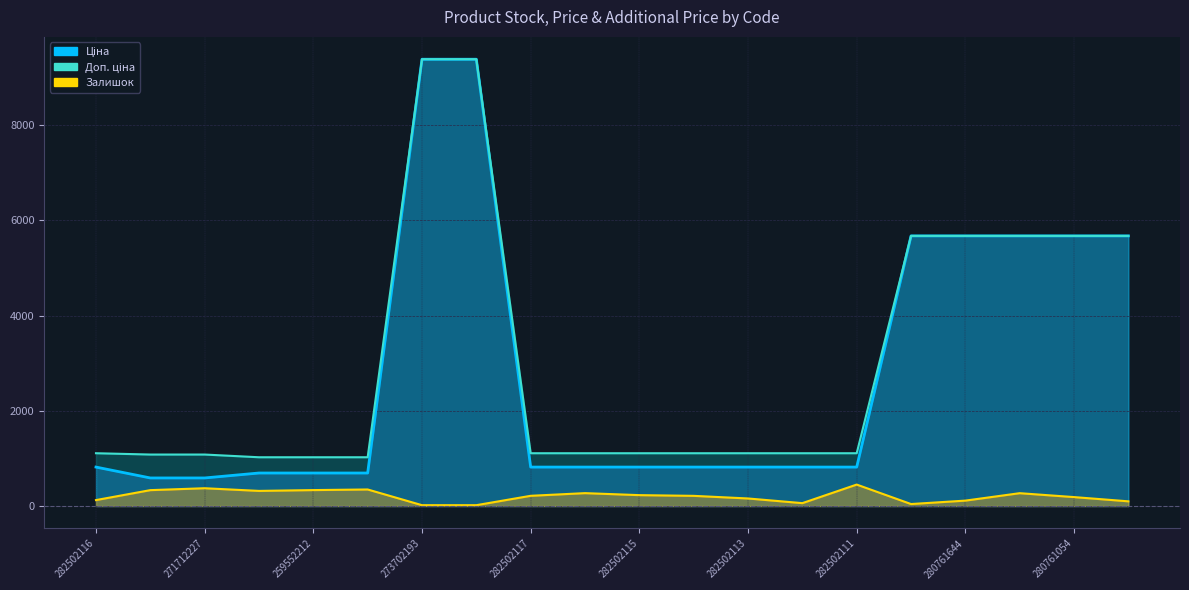

What is the sum of the Ціна values at 280761056 and 282502117?

6492.3